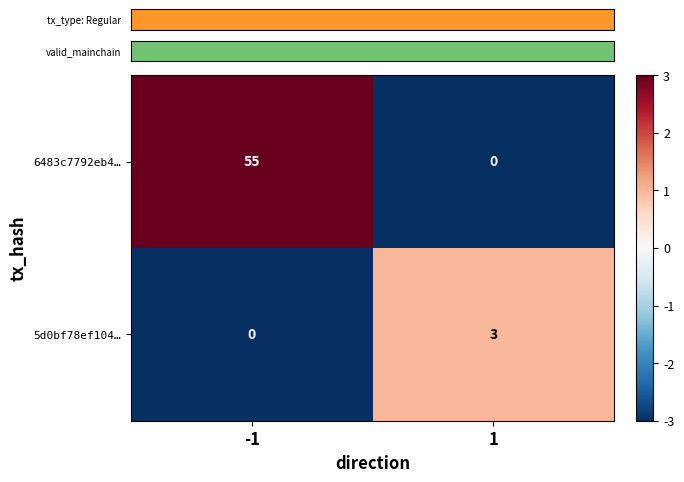

Reading left to right, what are all the values shown in this chart?

6483c7792eb4…: -1=55	1=0
5d0bf78ef104…: -1=0	1=3